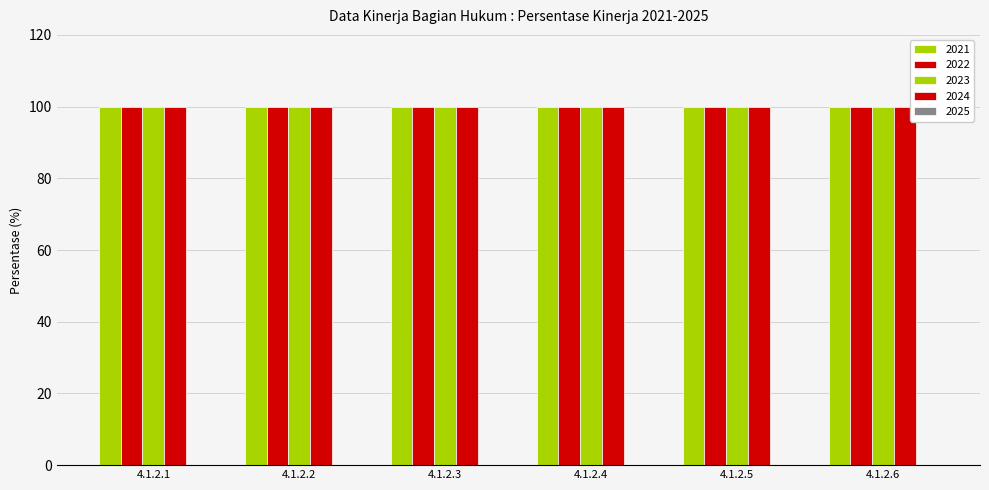

Rank the series at 4.1.2.6 from lowest to highest value.

2025, 2021, 2022, 2023, 2024